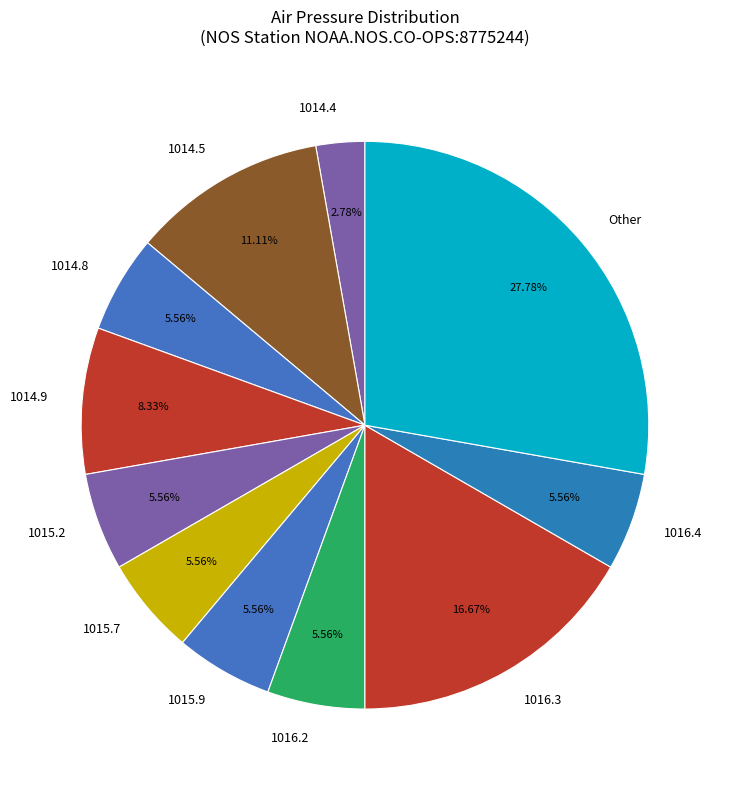

Between 1015.9 and Other, which is larger?

Other